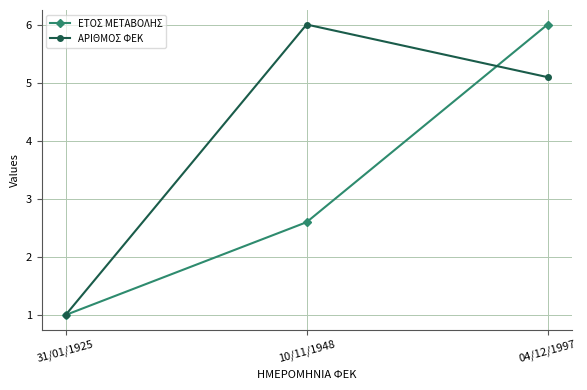

What is the label of the 3rd point from the right?

31/01/1925